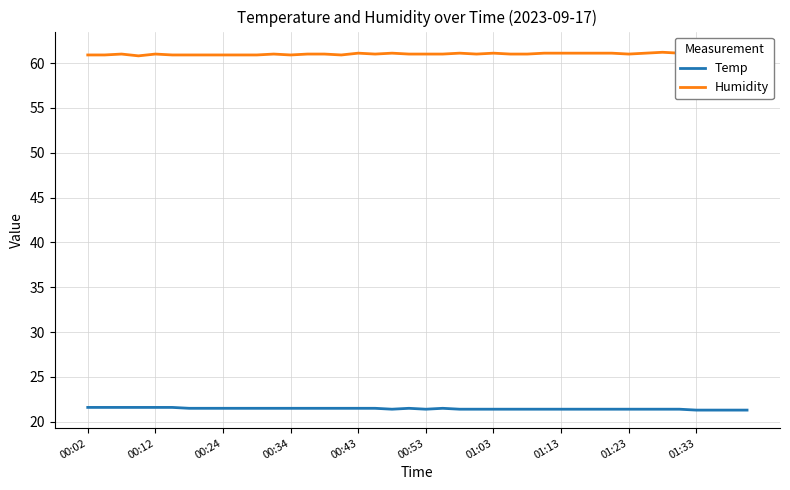

Rank the series by their maximum value, from lowest to highest.

Temp, Humidity